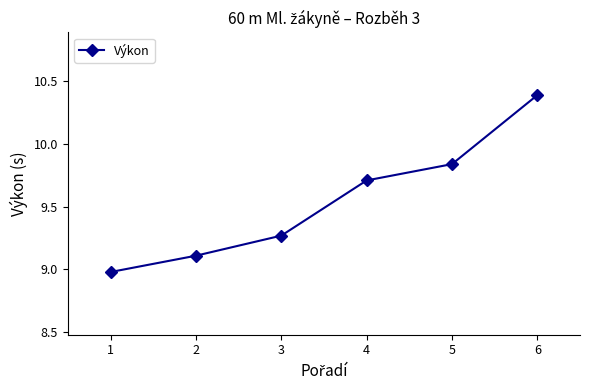

The chart shows a value of 5.1 at 2. True or false?

False